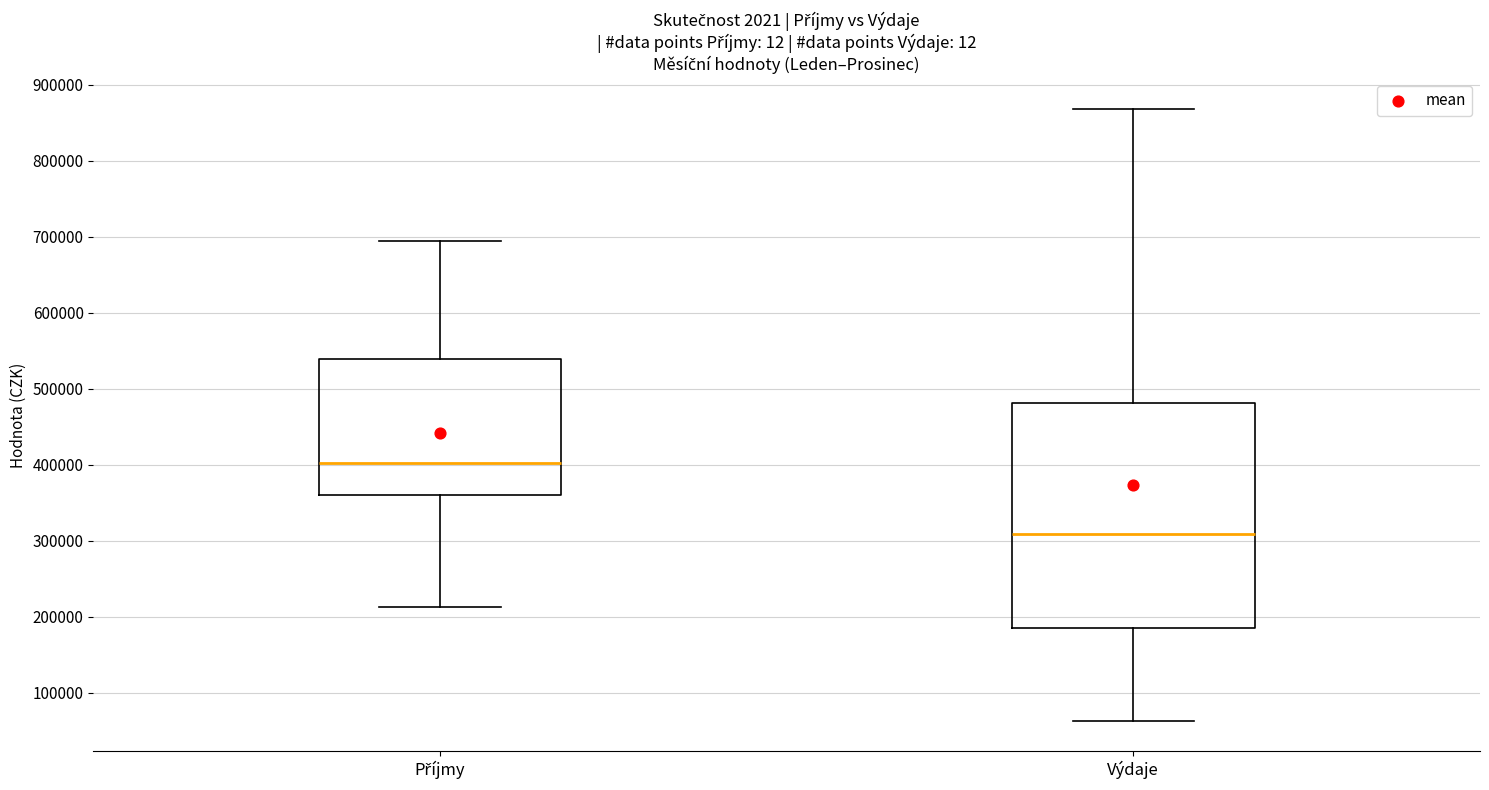

Reading left to right, transcribe this box plot: for each box, give where its median line is, the range the box spans, and where its two whiskers end, as read against the y-axis. The values are not printed on the chart, so give them approximately, as read against the axis.

Příjmy: median 400000, box 360000 to 540000, whiskers 210000 to 690000
Výdaje: median 310000, box 190000 to 480000, whiskers 60000 to 870000